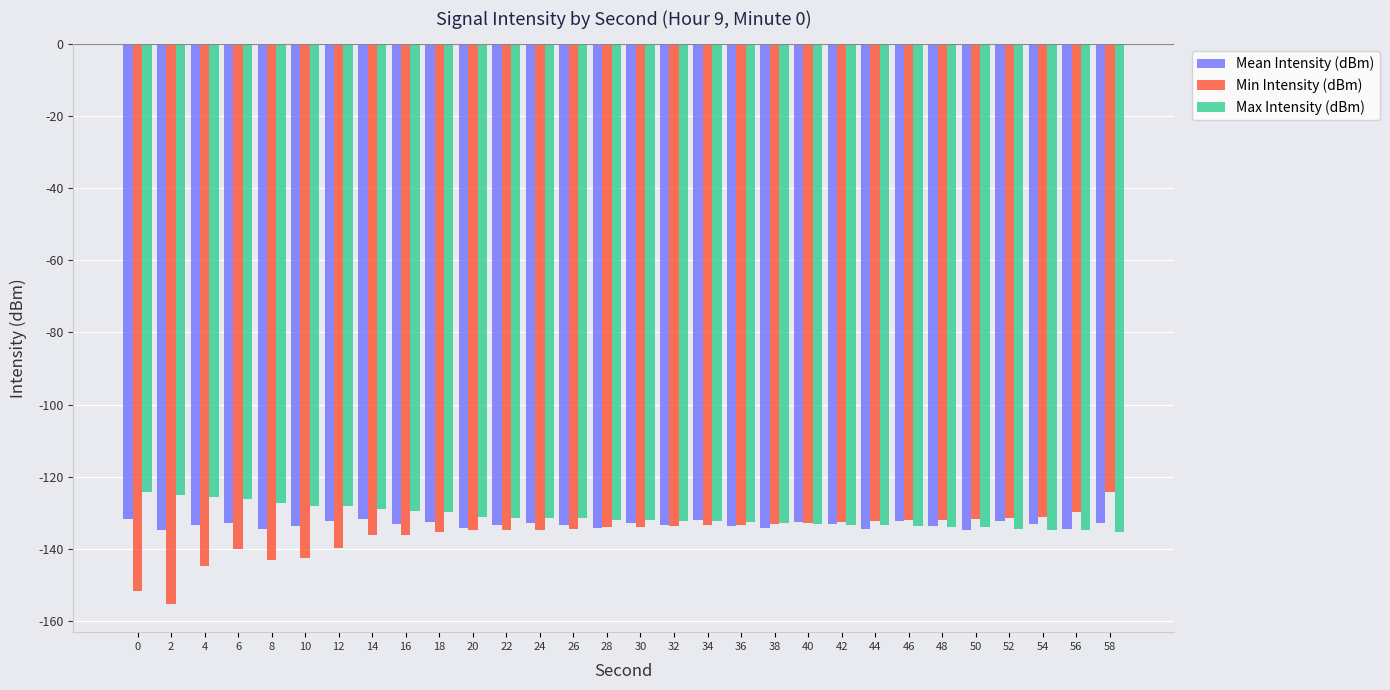

What are all the series names shown in the legend?

Mean Intensity (dBm), Min Intensity (dBm), Max Intensity (dBm)